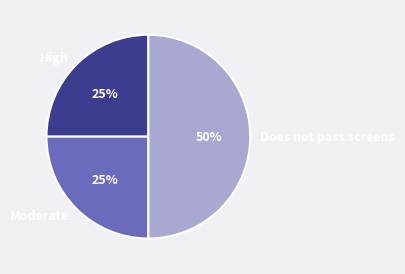

Does Moderate account for over 50% of the chart?

No